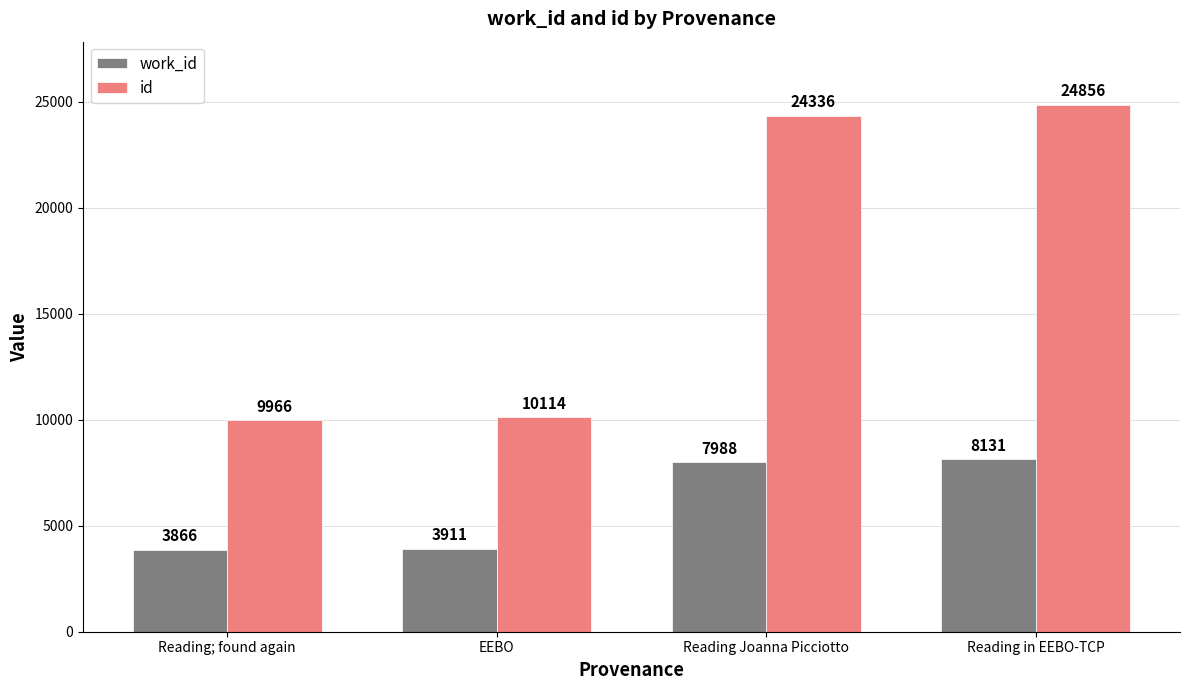

Reading left to right, extract all data points from this chart.

work_id: 3866	3911	7988	8131
id: 9966	10114	24336	24856